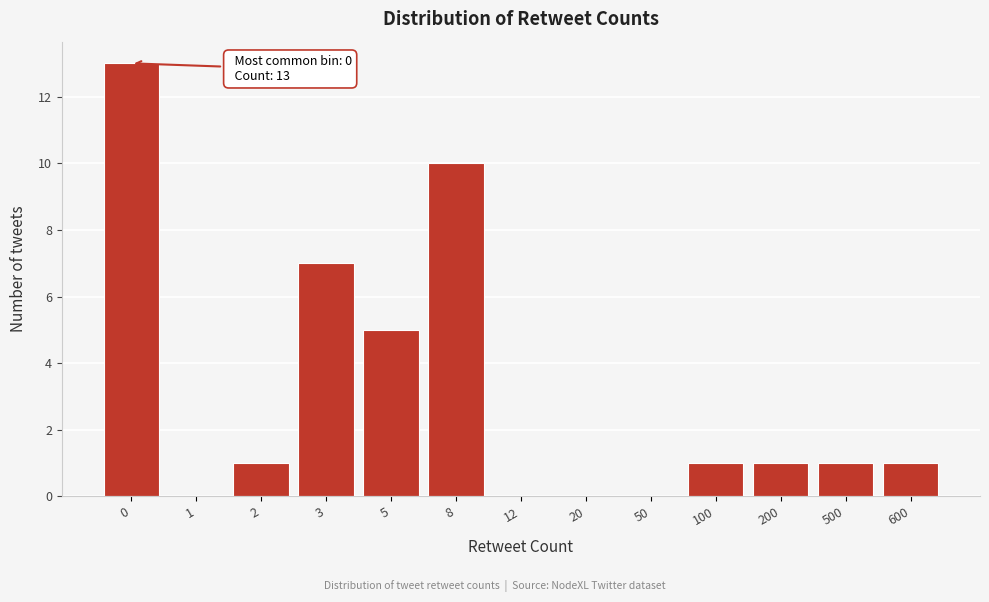

Reading left to right, what are all the values shown in this chart?

0=13	1=0	2=1	3=7	5=5	8=10	12=0	20=0	50=0	100=1	200=1	500=1	600=1